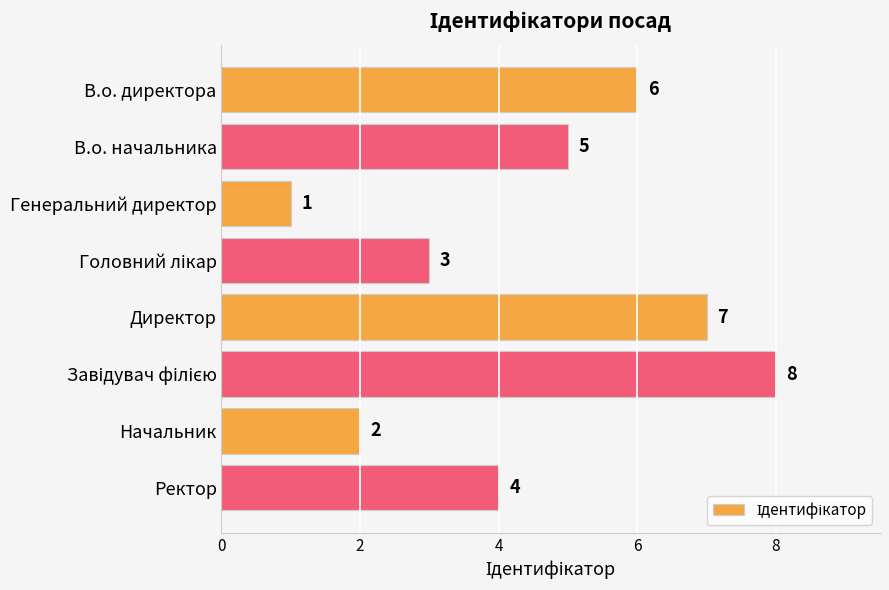

Reading top to bottom, extract all data points from this chart.

6	5	1	3	7	8	2	4